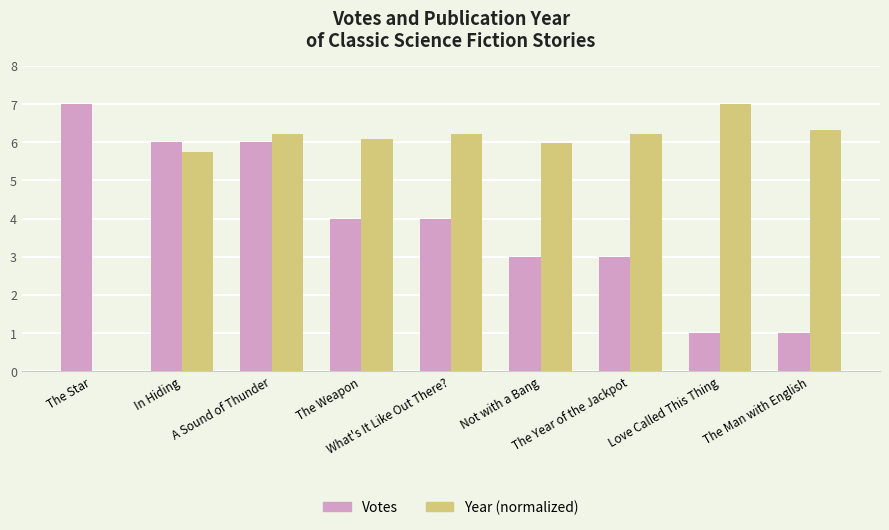

What is the greatest value displayed?

7.0